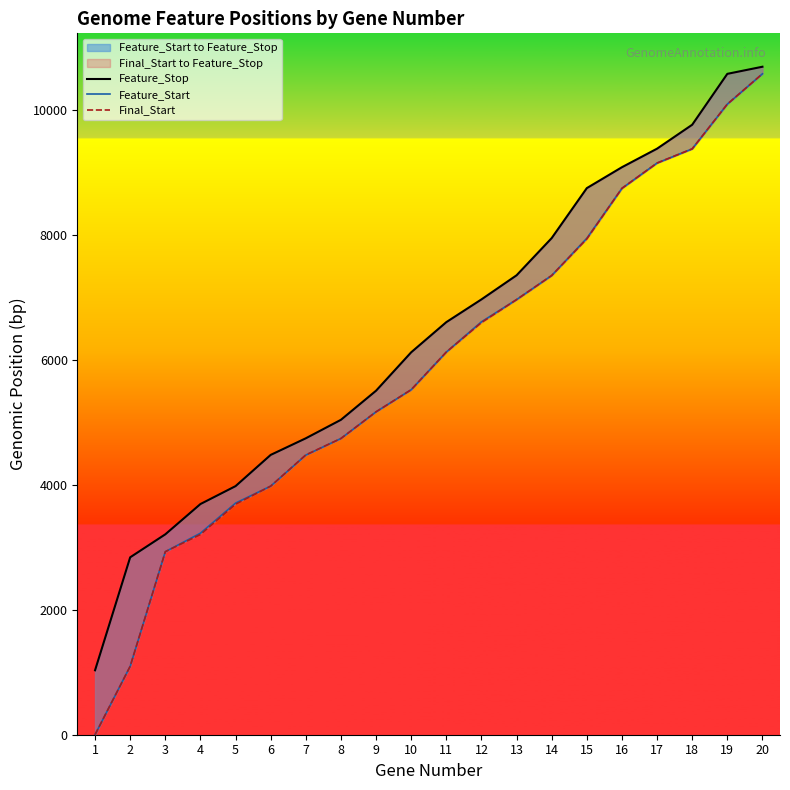

Is the value of Final_Start at 7 greater than the value of Feature_Start at 12?

No